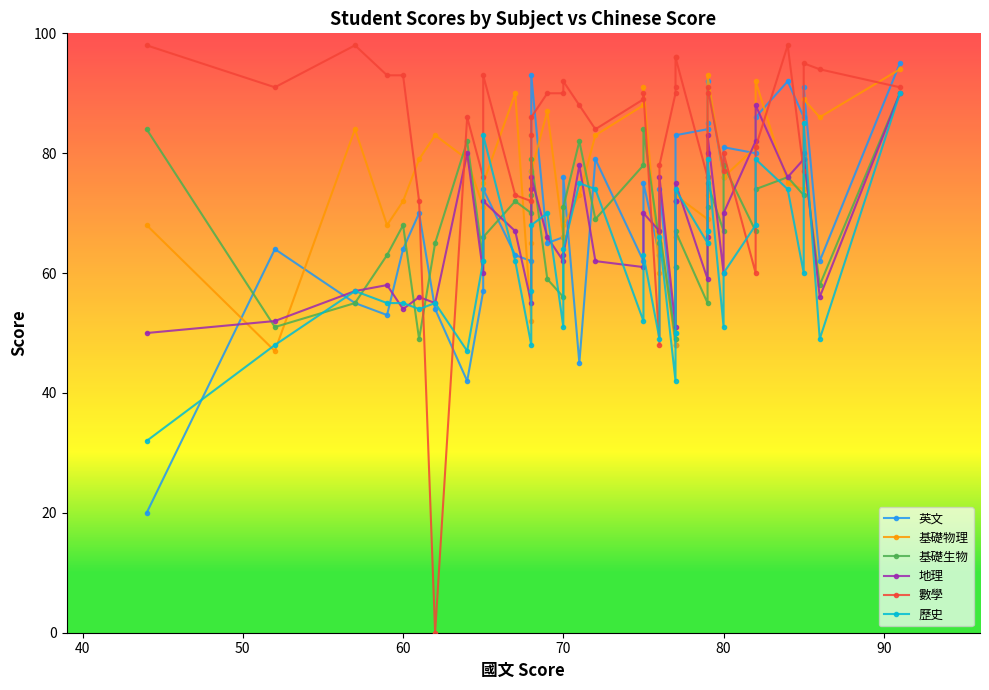

What is the label of the 5th point from the left?

60